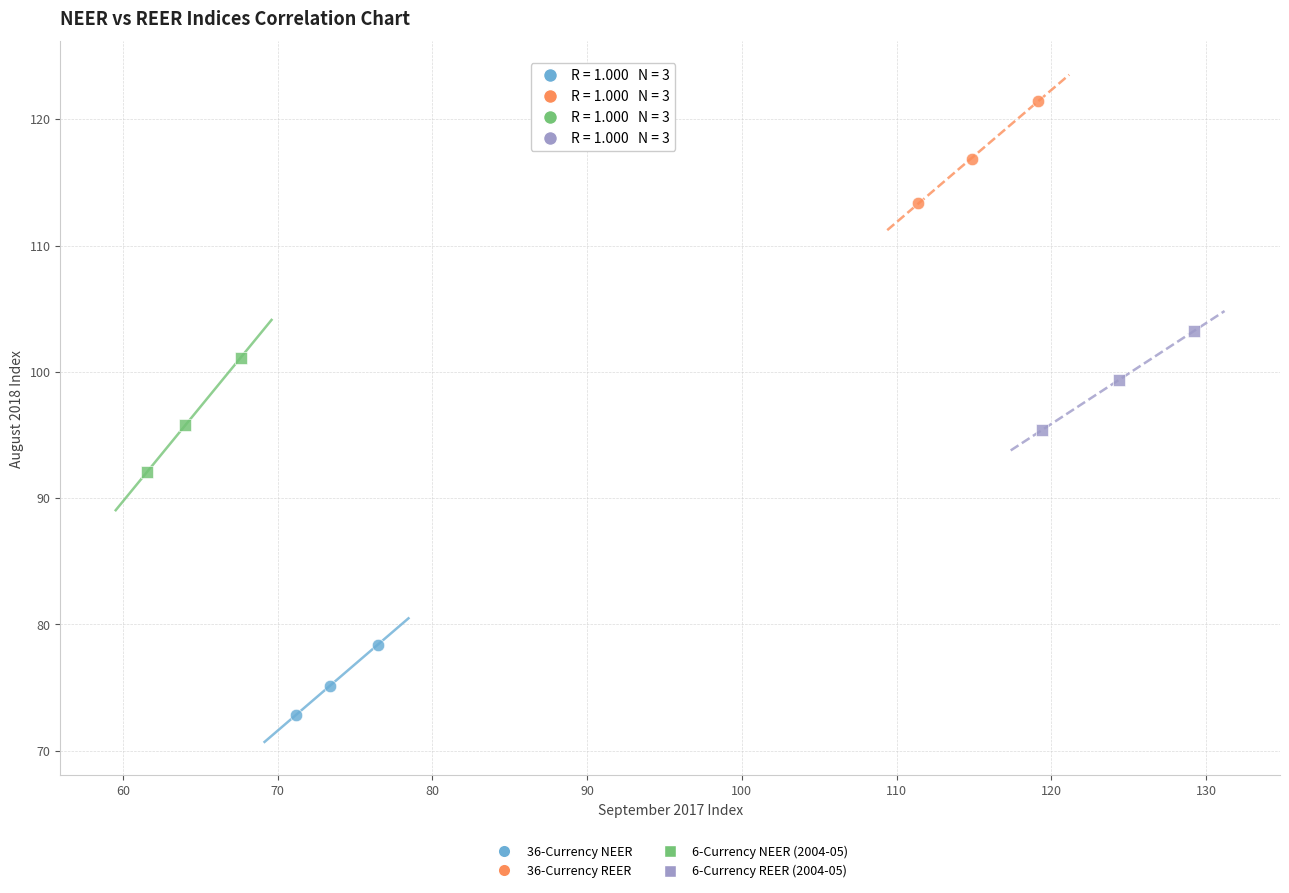

Which series contains the highest Y value?

36-Currency REER